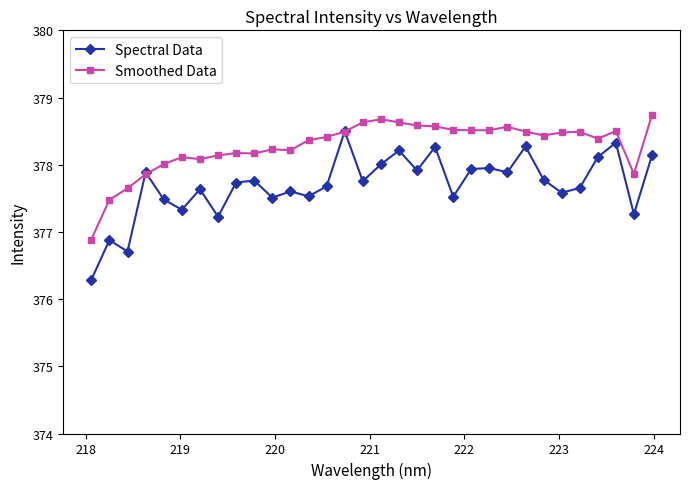

True or false: Spectral Data has more than 1 interior local peaks.

True